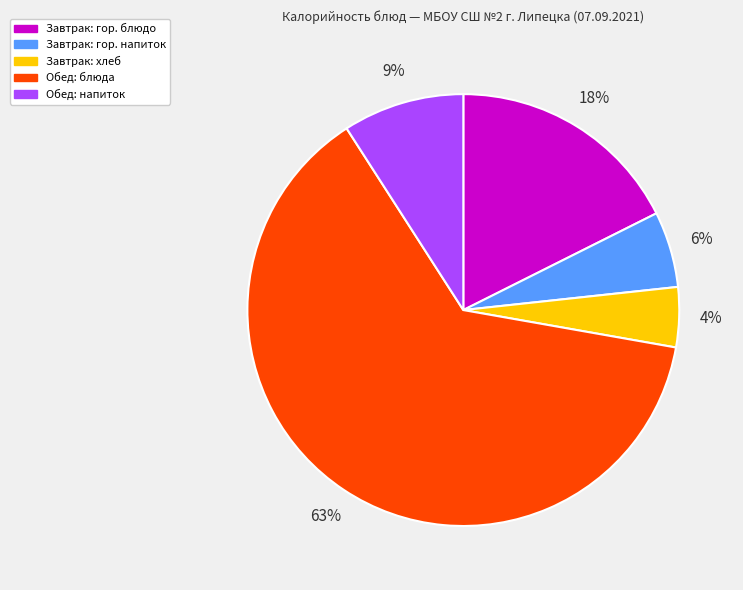

To the nearest percent, what is the difference between the largest and smallest slice percentages?

59%